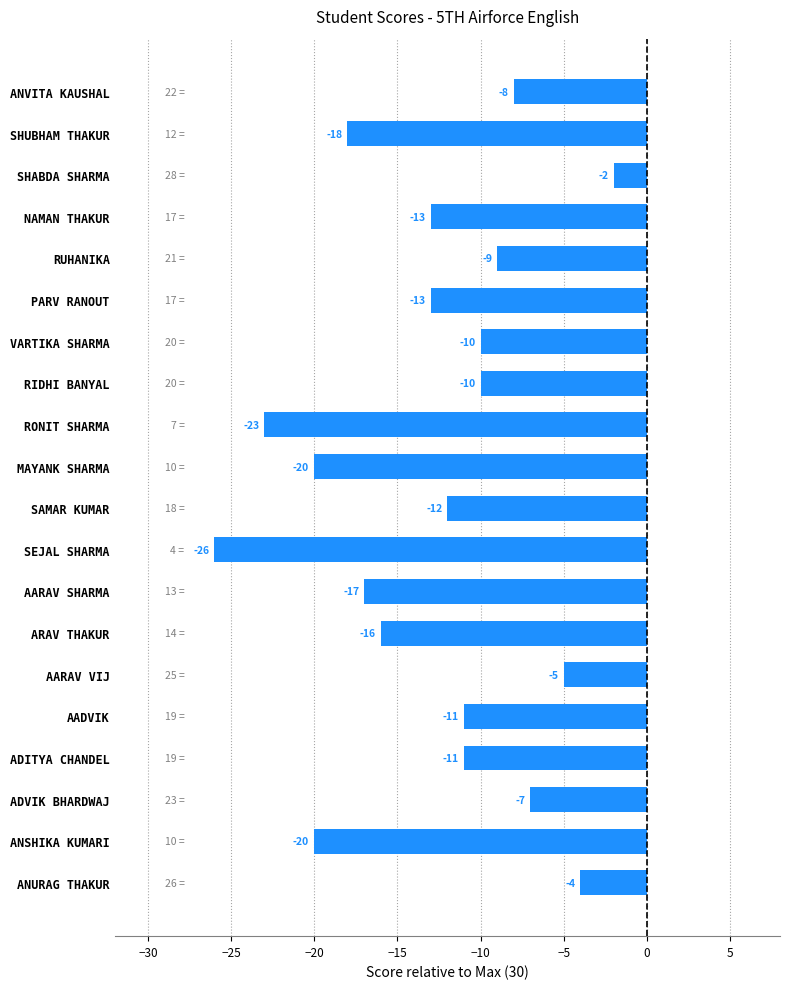

Where is the data nearest to the value -14?

PARV RANOUT